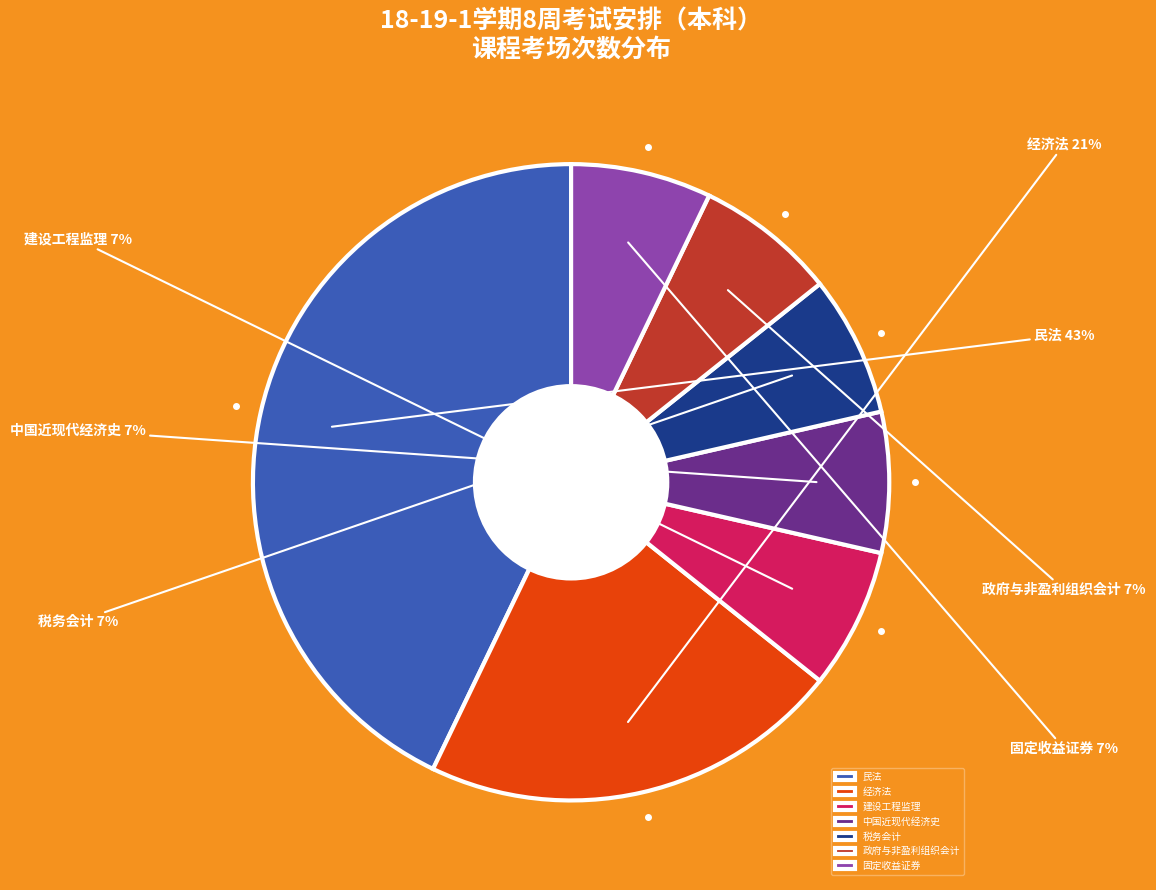

Combined, do 税务会计 and 经济法 account for over 50%?

No